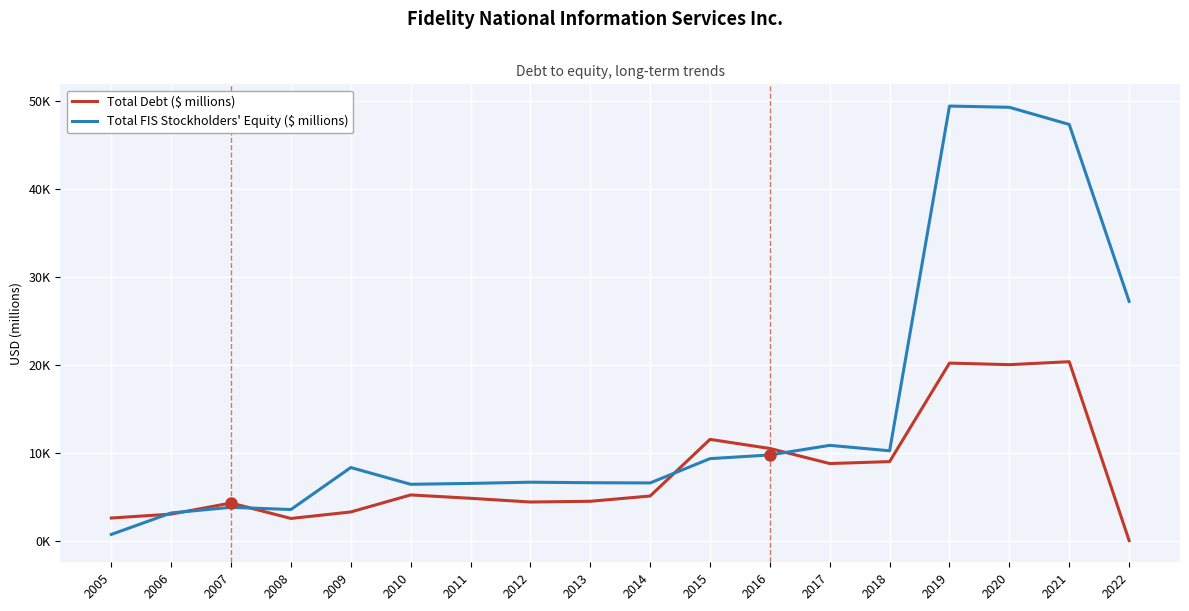

Where is Total FIS Stockholders' Equity ($ millions) nearest to the value 25067?

2022